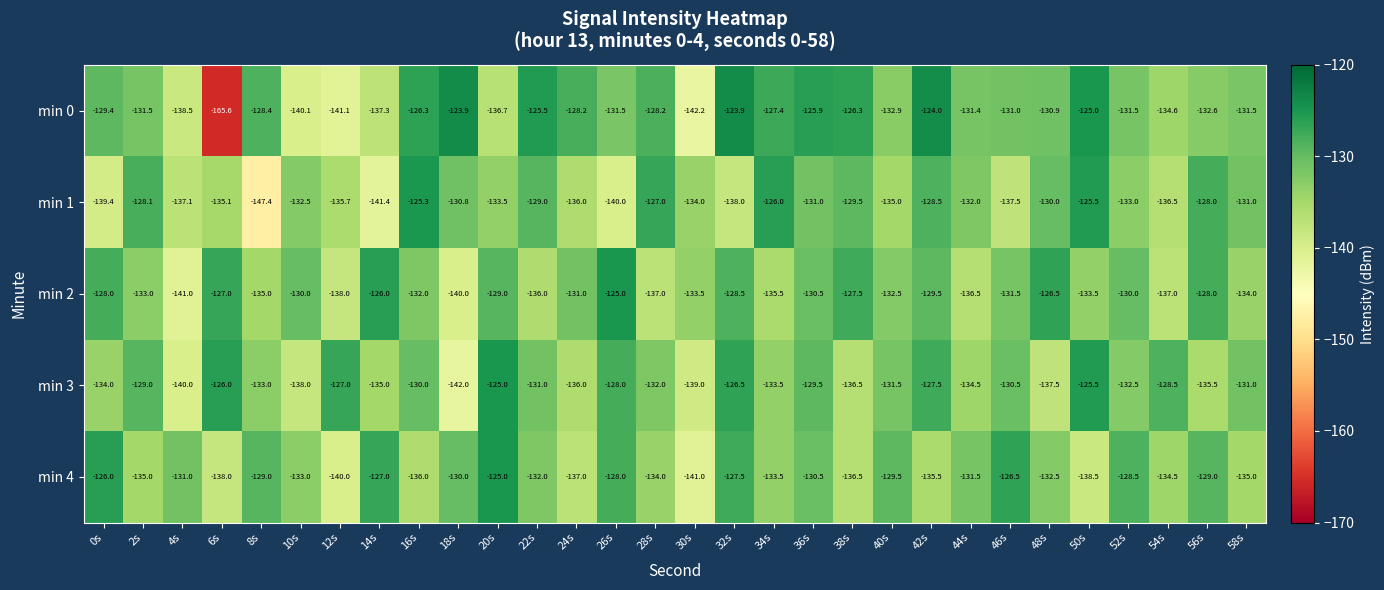

What is the total value across all series at 26s?

-652.5